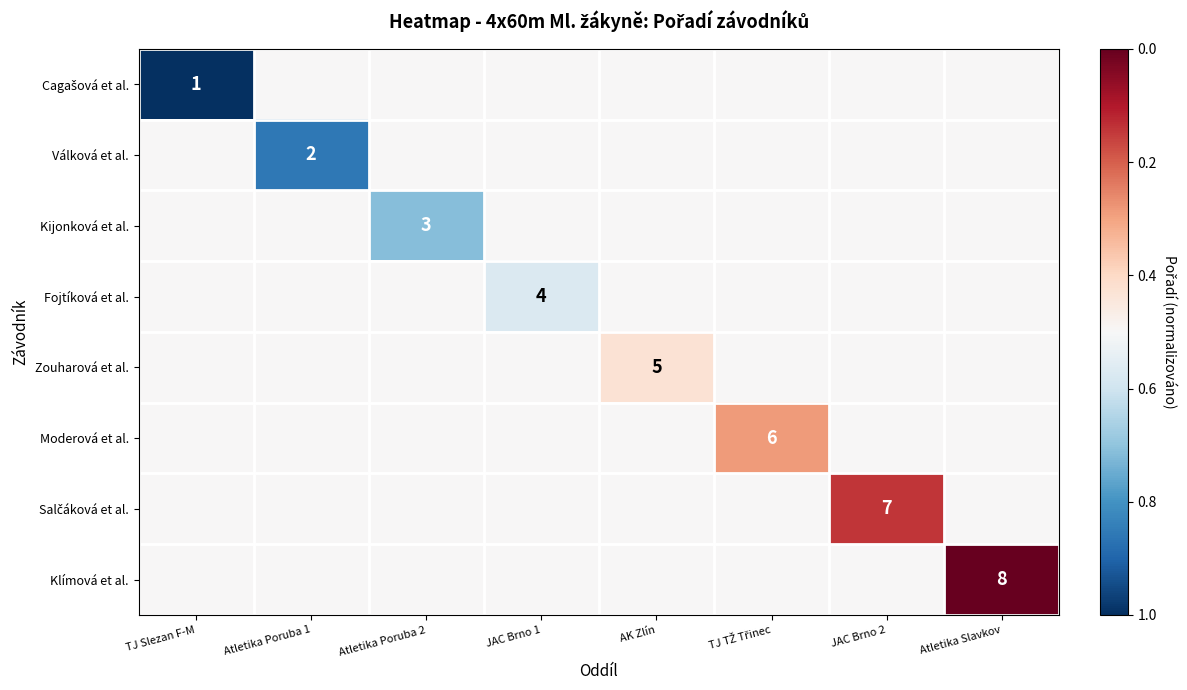

What is the difference between the highest and lowest values at TJ TŽ Třinec?

0.2